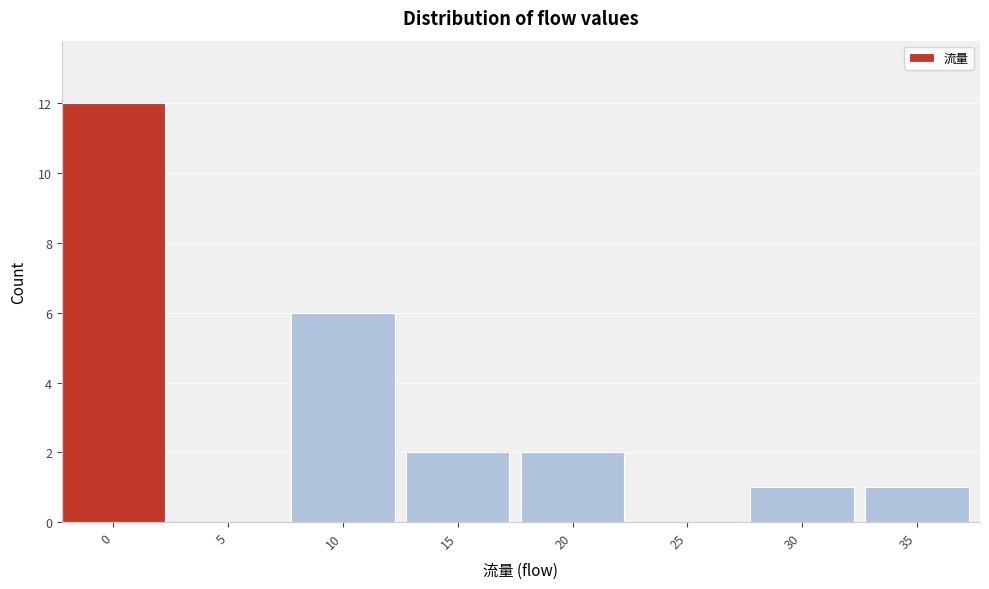

Reading left to right, transcribe all the data shown in this chart.

0=12	5=0	10=6	15=2	20=2	25=0	30=1	35=1